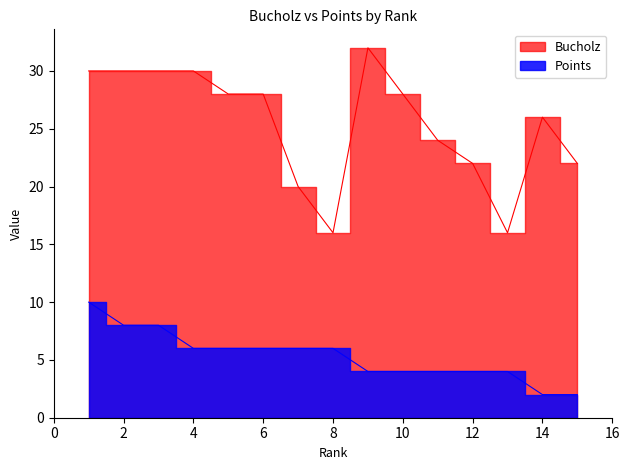

True or false: Points and Bucholz intersect in this chart.

False